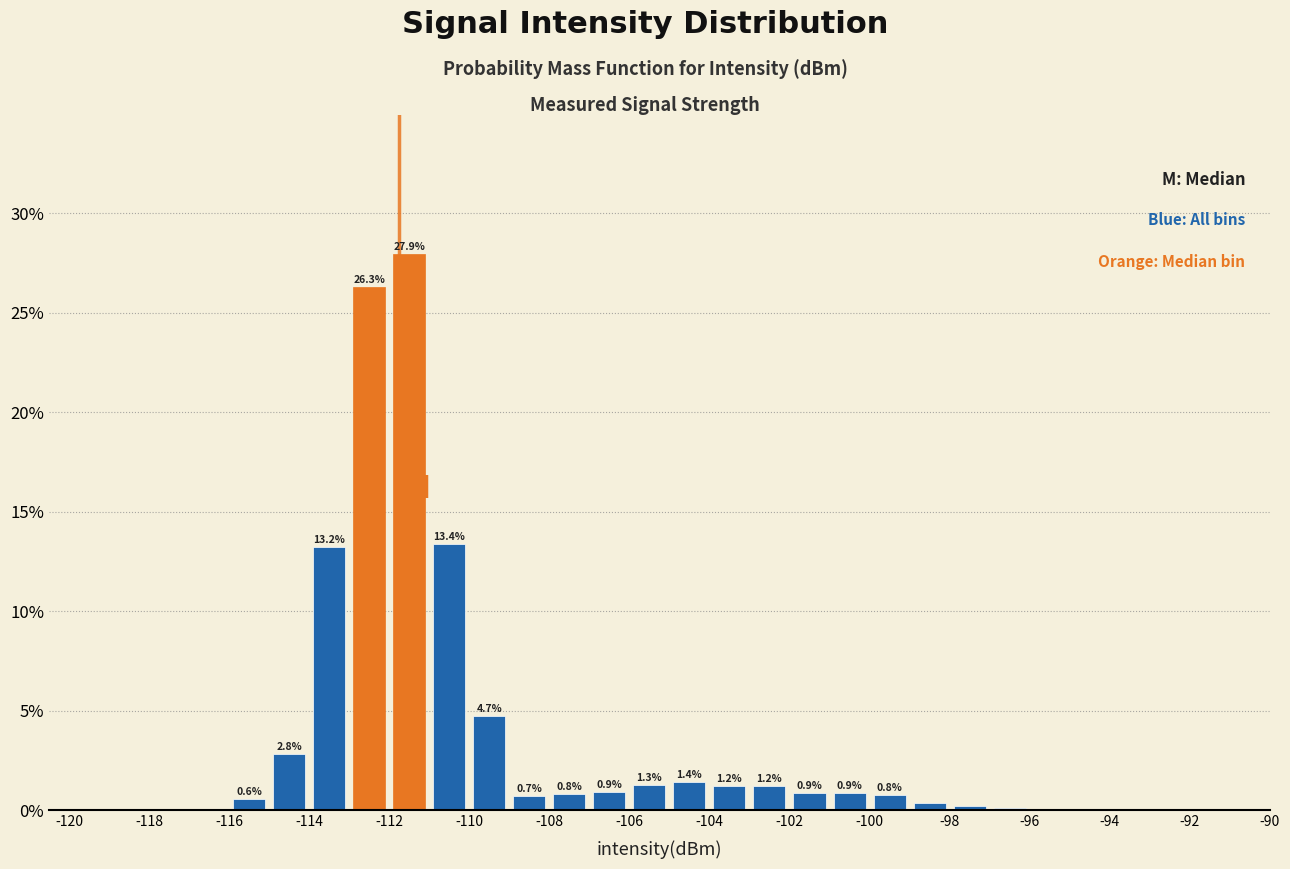

Over which range of the x-axis is the bar tallest?

-112 to -111